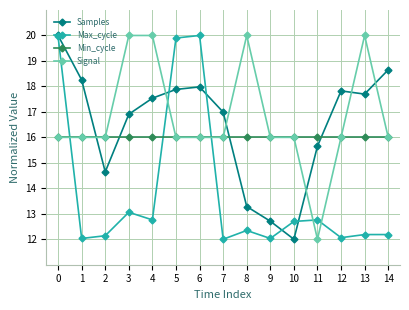

What is the sum of the Signal values at 11 and 3?

32.0